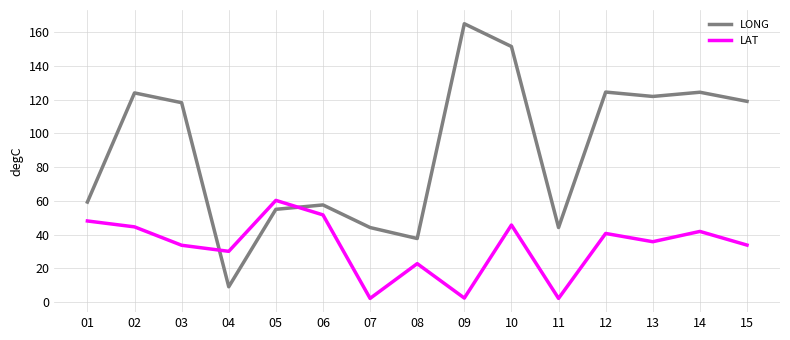

True or false: LONG and LAT intersect in this chart.

True